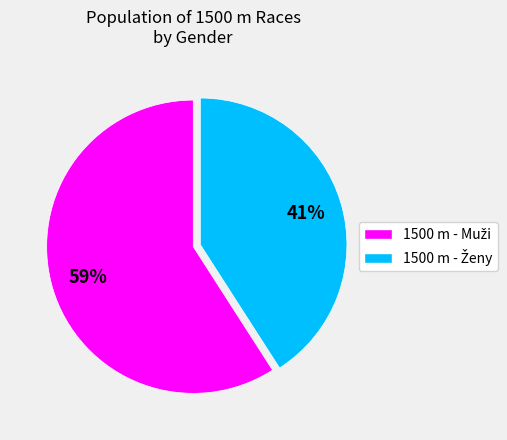

To the nearest percent, what is the average slice percentage?

50%